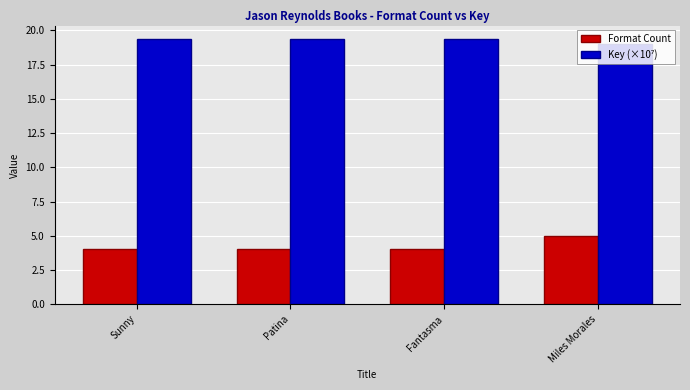

What is the smallest value displayed?

4.0